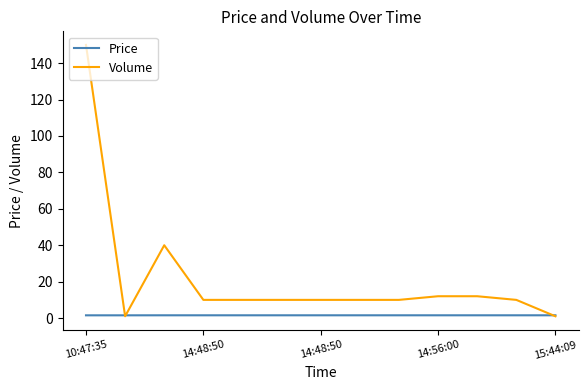

List the series in order of their peak value, highest first.

Volume, Price